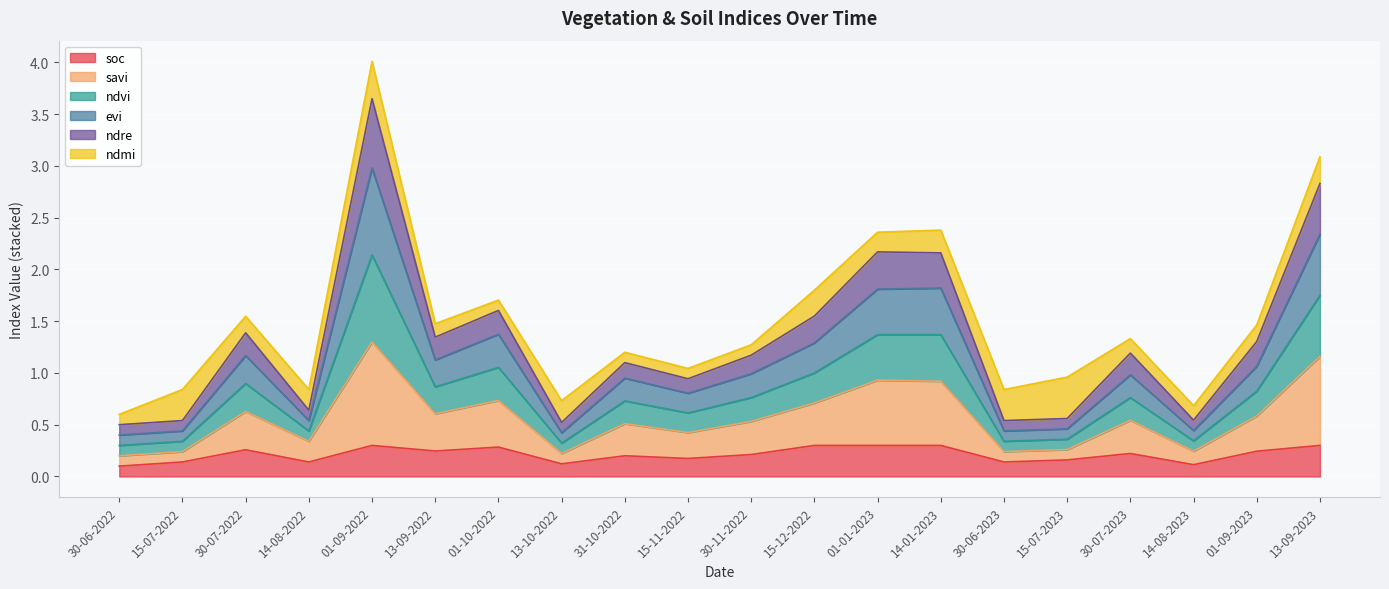

Between 13-10-2022 and 14-08-2023, which is larger?

13-10-2022